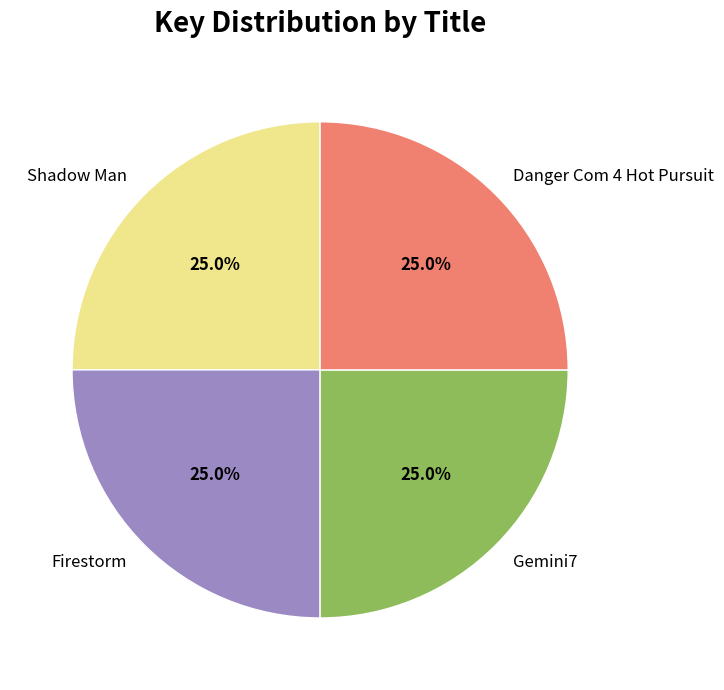

Count the number of slices in the pie.

4